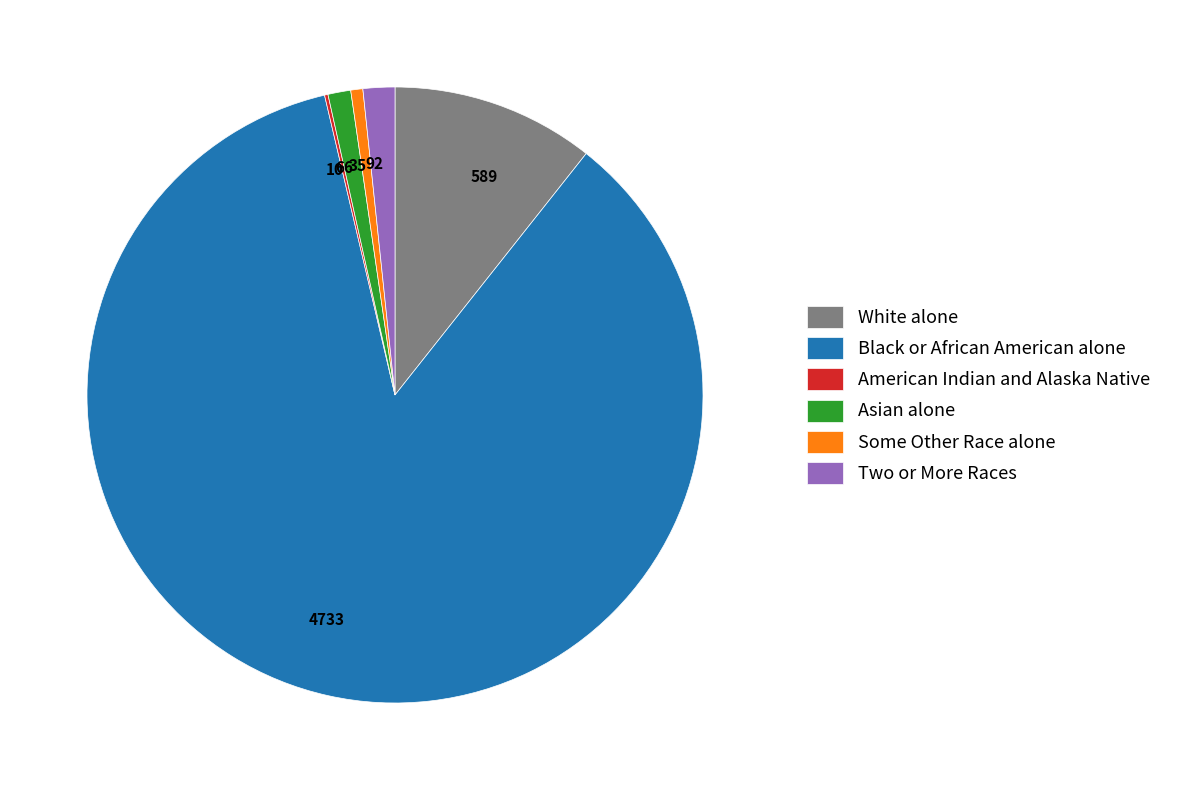

Does 4733 account for over 50% of the chart?

Yes